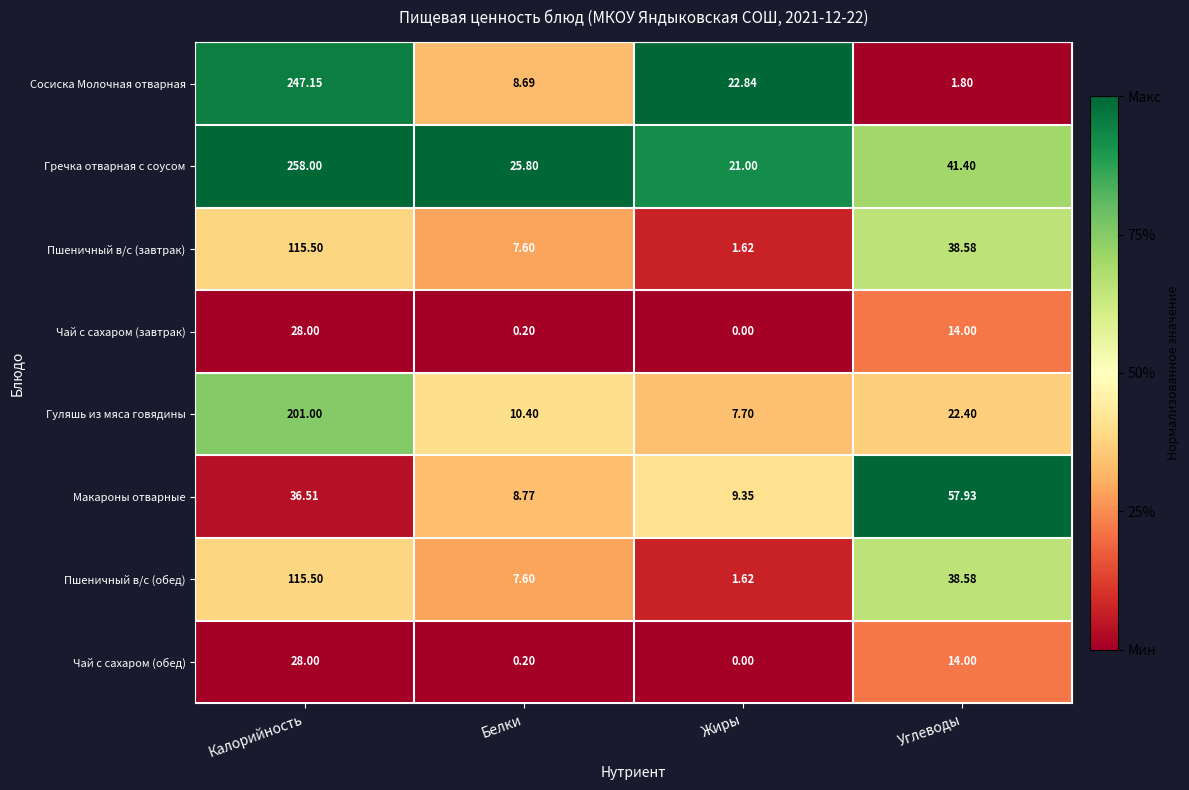

Which label corresponds to the largest value in the chart?

Калорийность